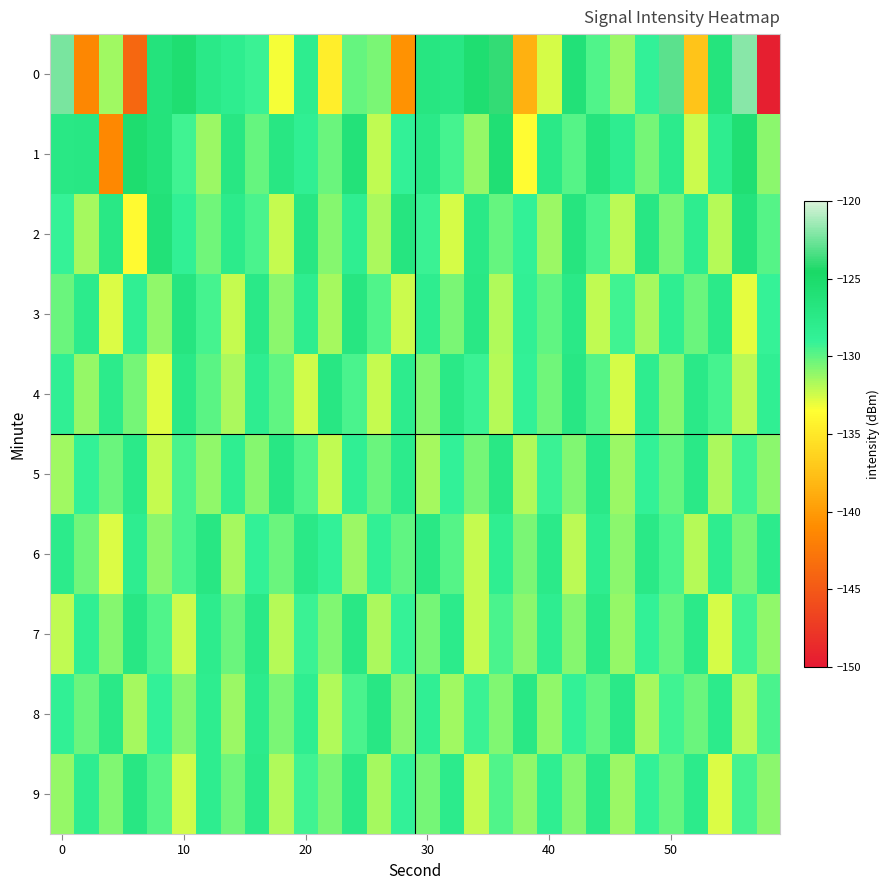

Which series has the largest total across all categories?

1